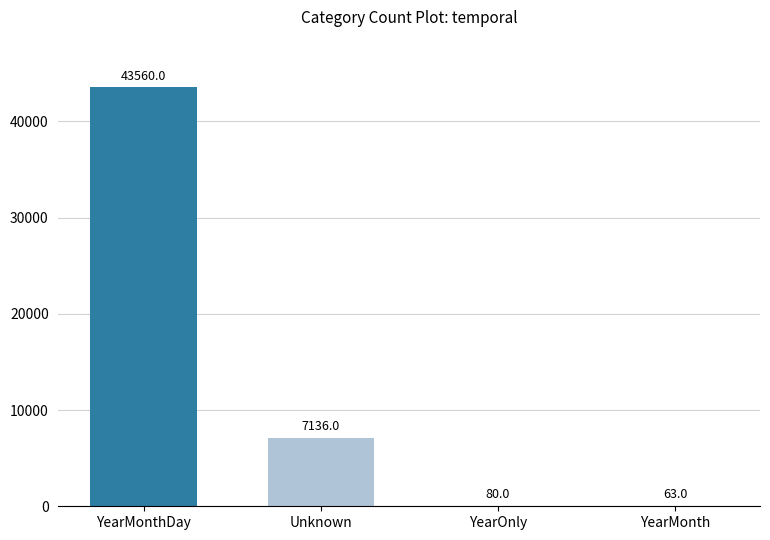

Approximately how many times larger is the value at Unknown compared to YearOnly?

89.2